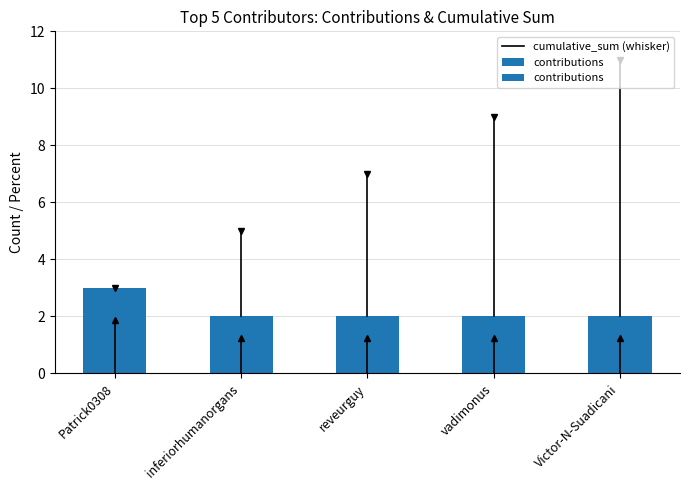

What position from the right is Patrick0308?

5